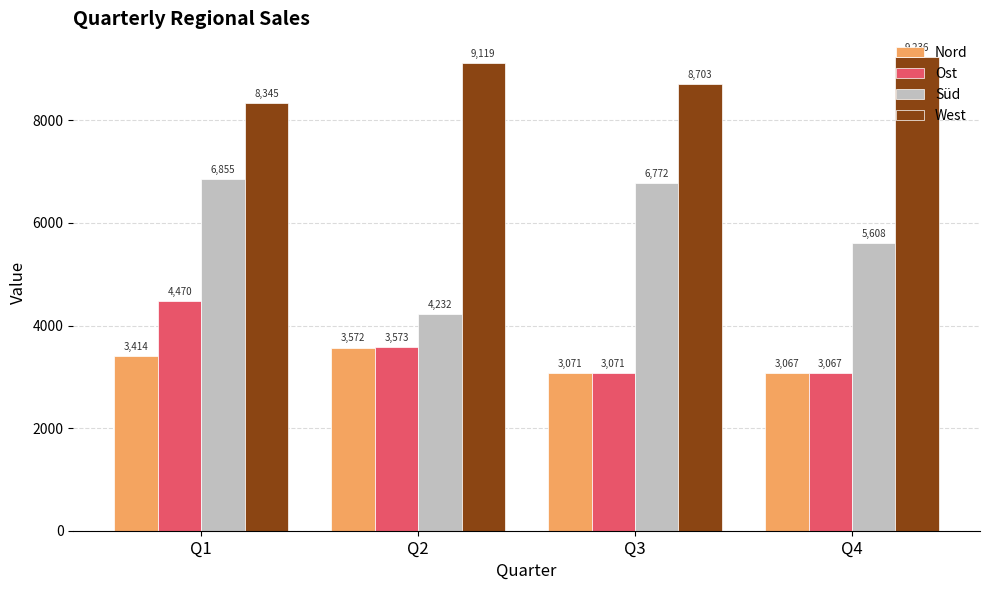

What is the total value across all series at Q3?

21616.8